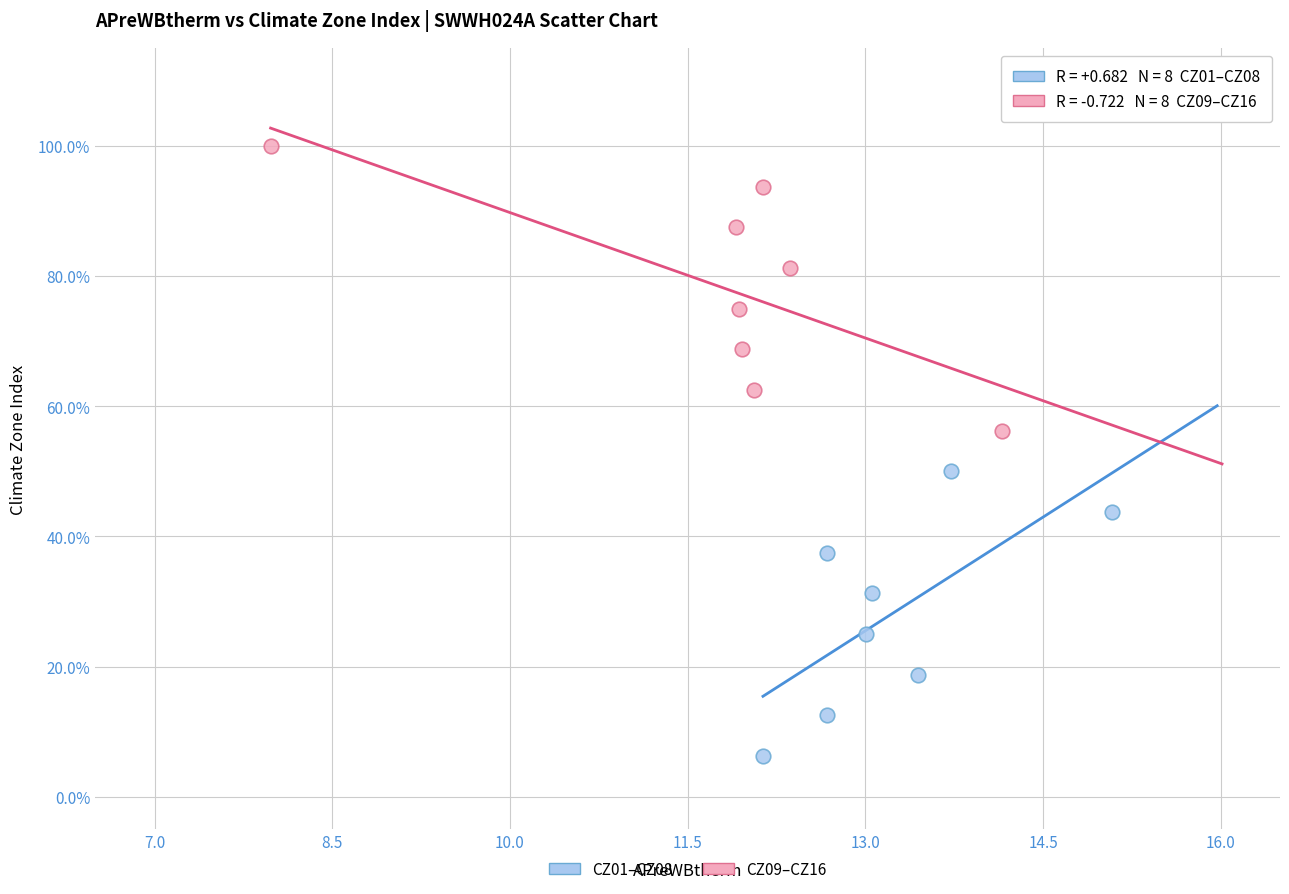

Which series reaches the maximum Y coordinate?

CZ09–CZ16